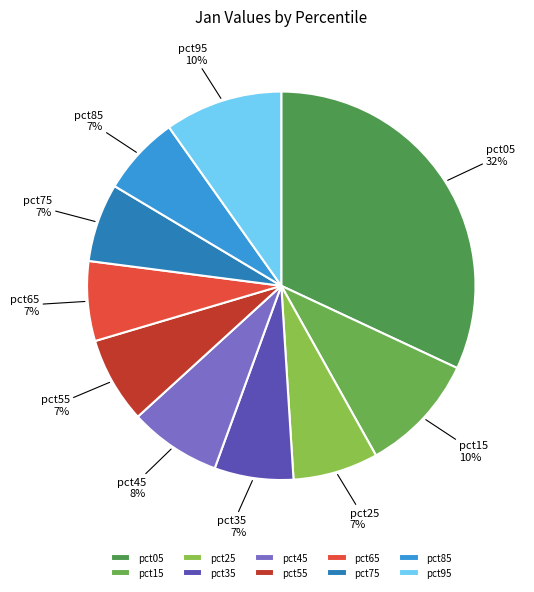

How many segments does this pie chart have?

10